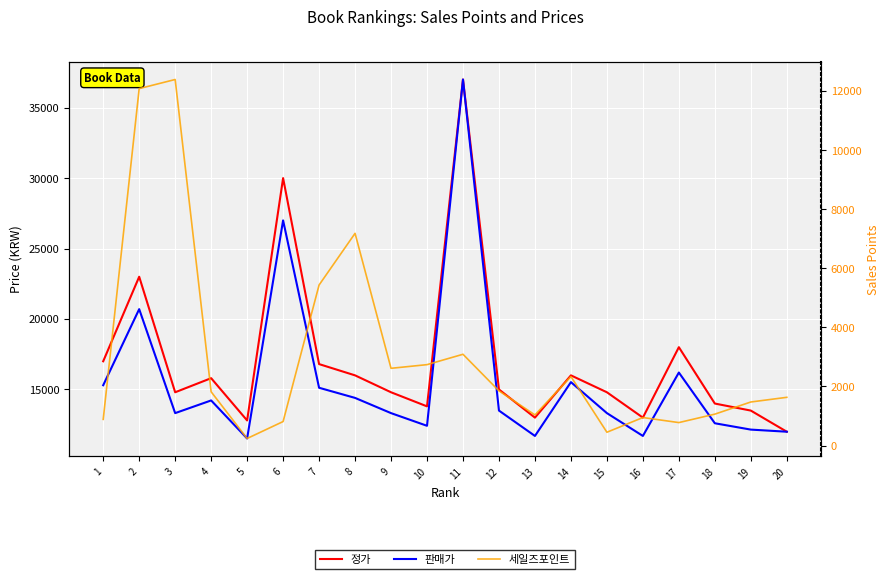

The 세일즈포인트 series shows 490 at 17. True or false?

False